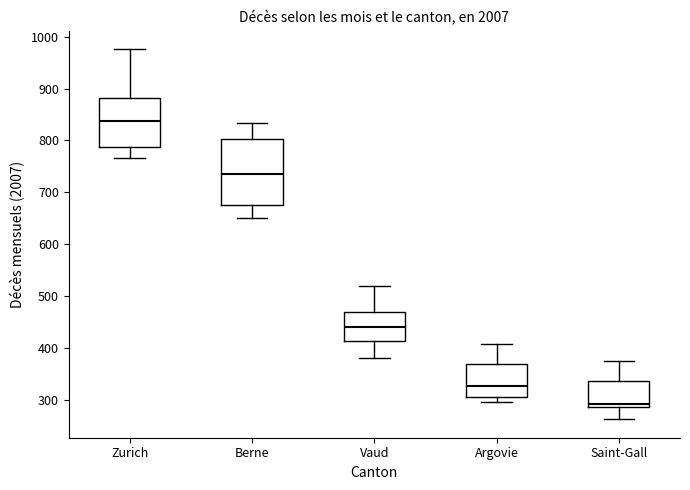

Which box has the highest median line?

Zurich